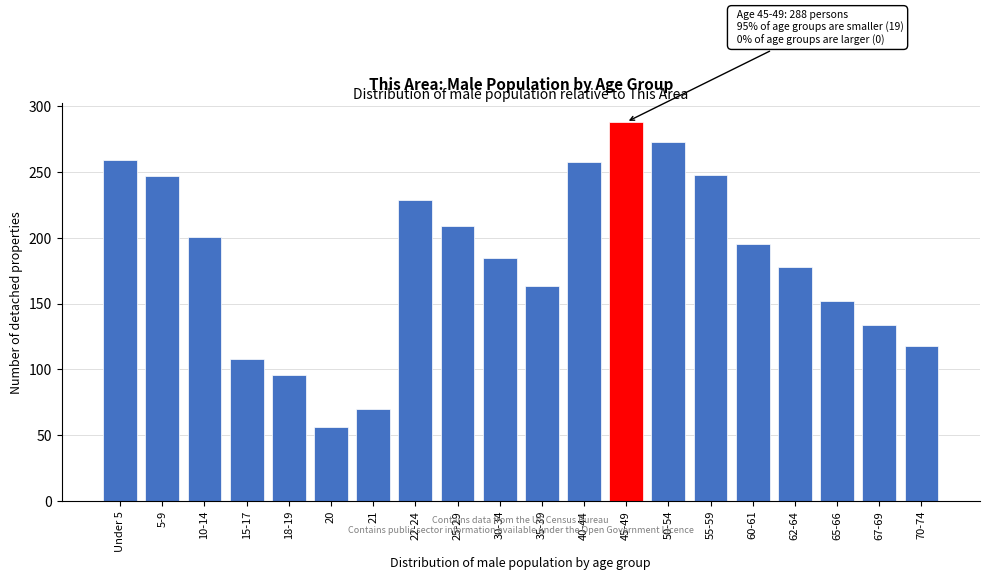

What value does the data have at 15-17, to the nearest 50?

100